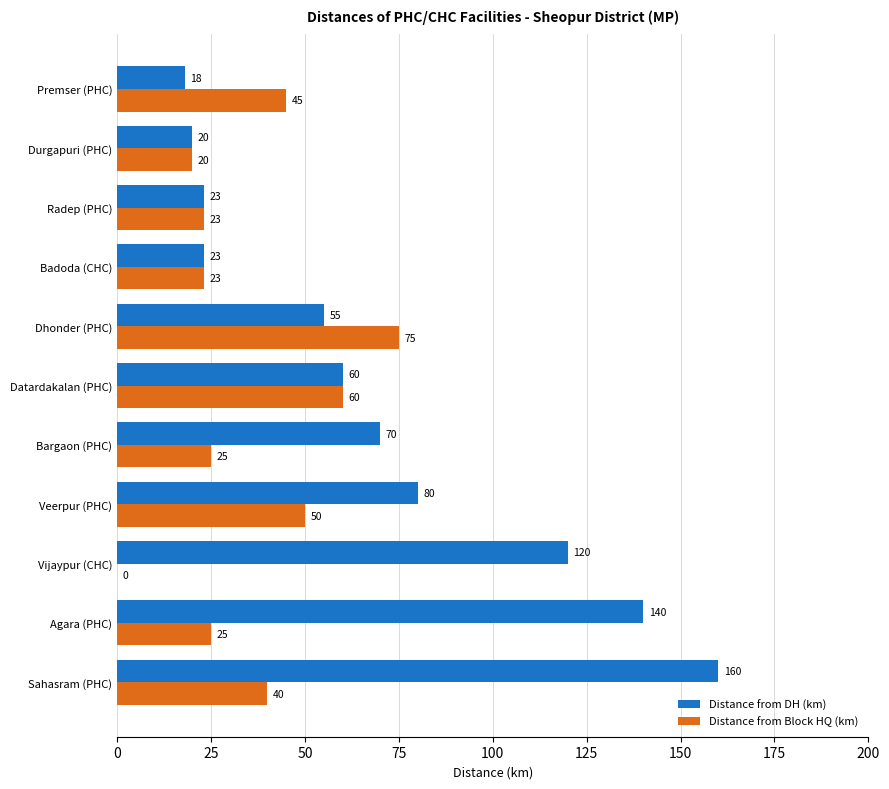

True or false: Distance from Block HQ (km) has a value of 50 at Veerpur (PHC).

True